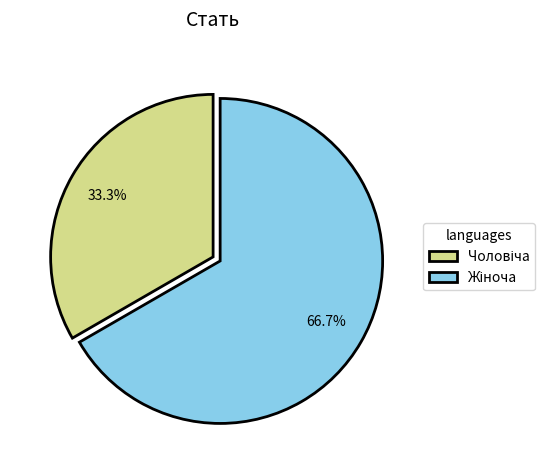

Is there a majority slice in this chart?

Yes